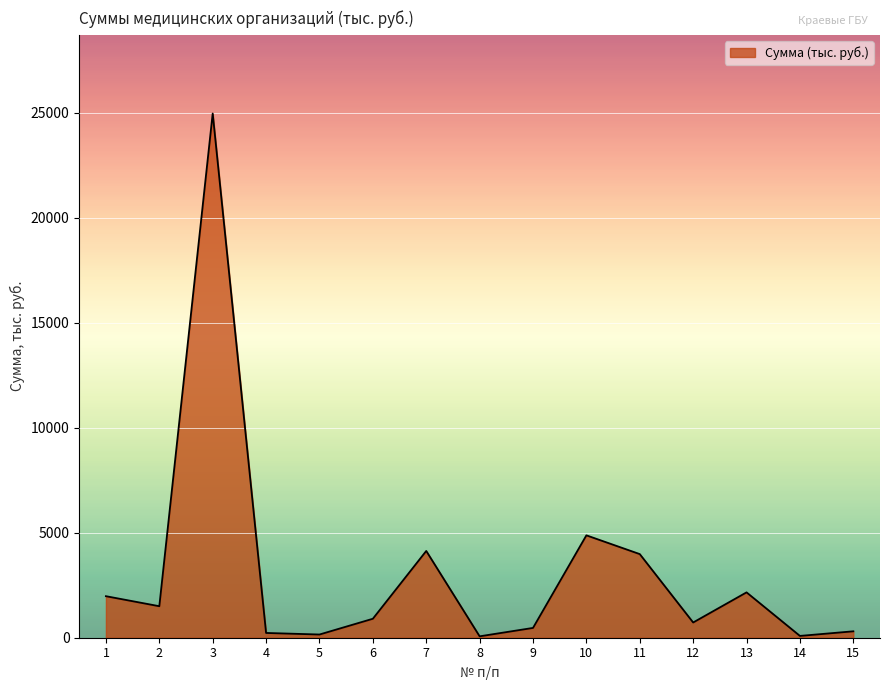

Read the value at 13.

2159.2